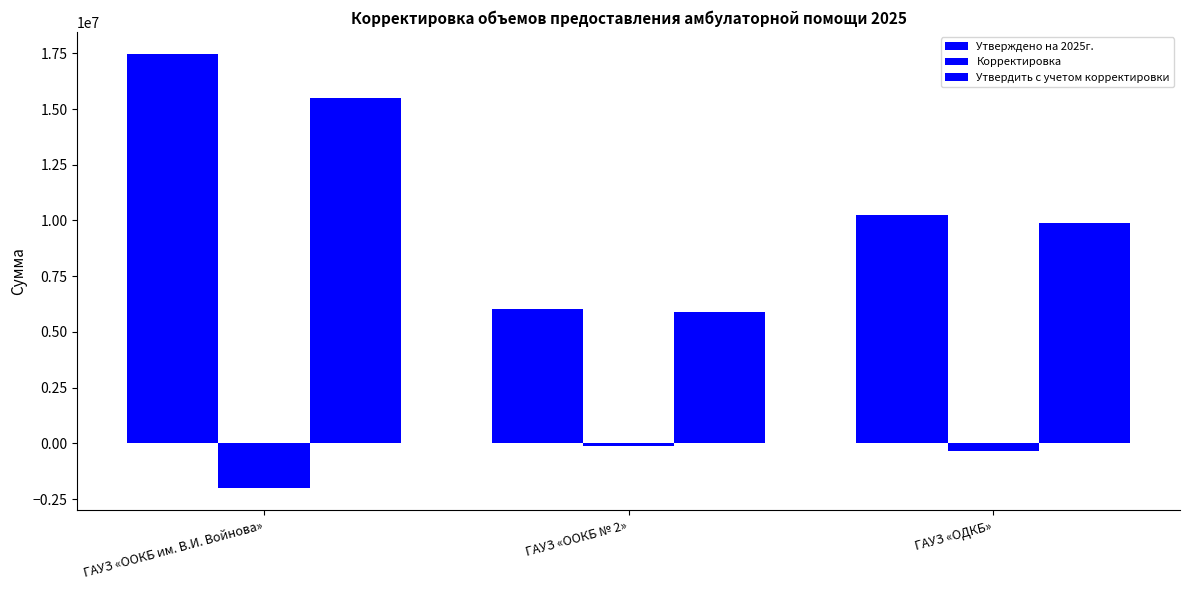

The Корректировка series shows -88683.5 at ГАУЗ «ОДКБ». True or false?

False